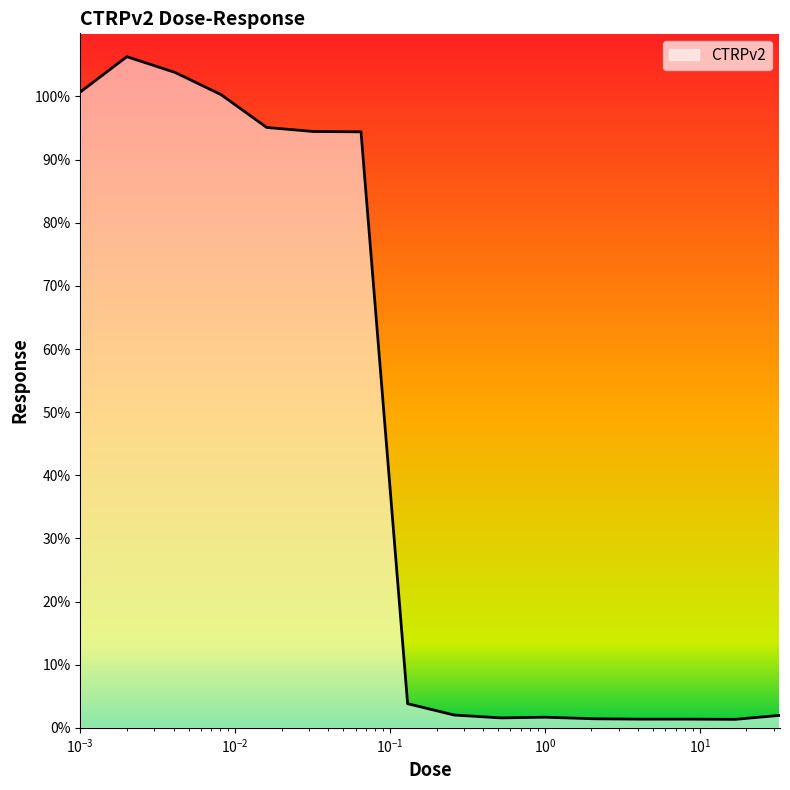

What is the greatest value displayed?

106.3